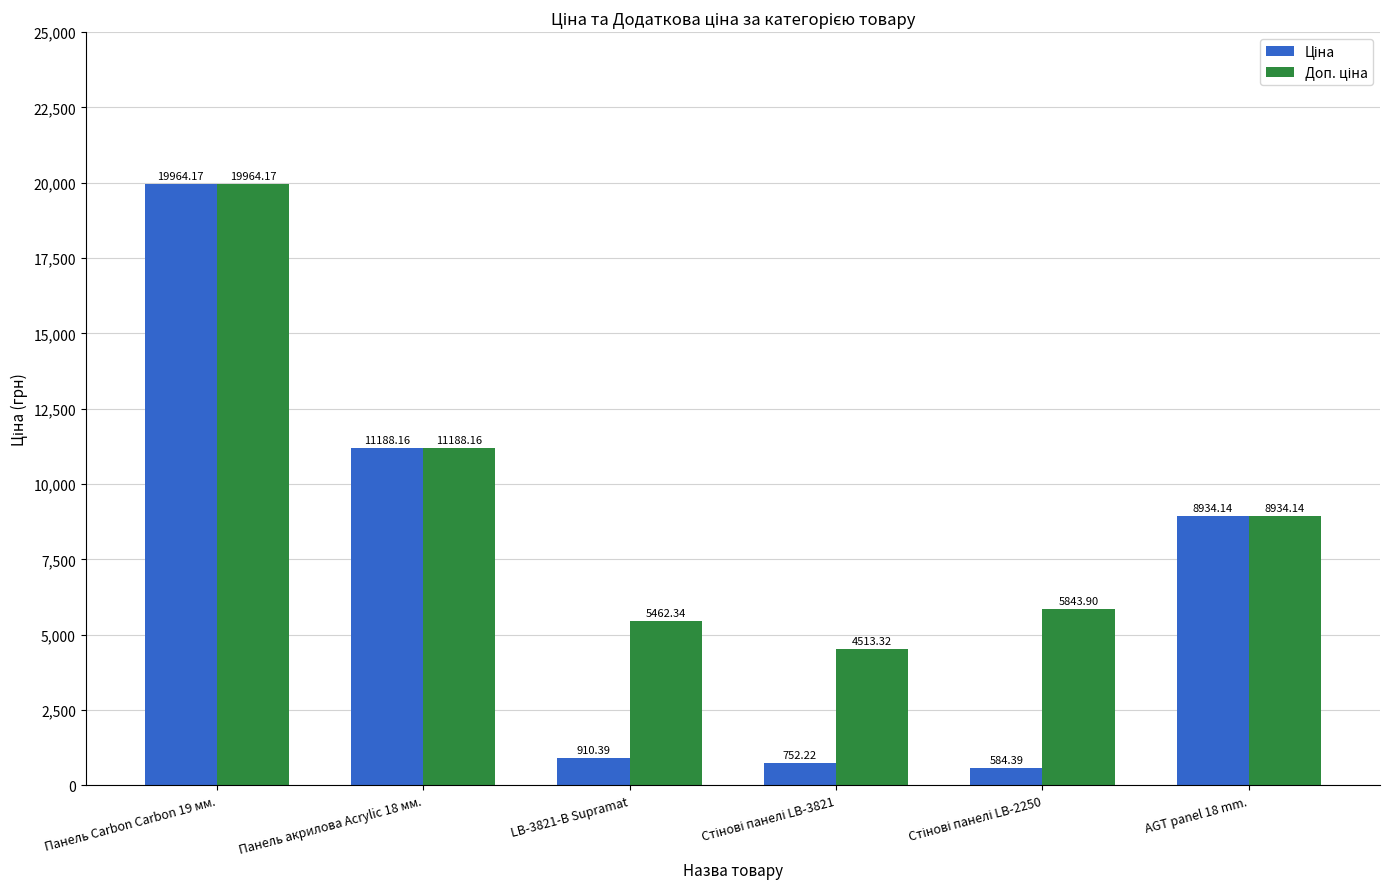

What is the total value across all series at Панель Carbon Carbon 19 мм.?

39928.3